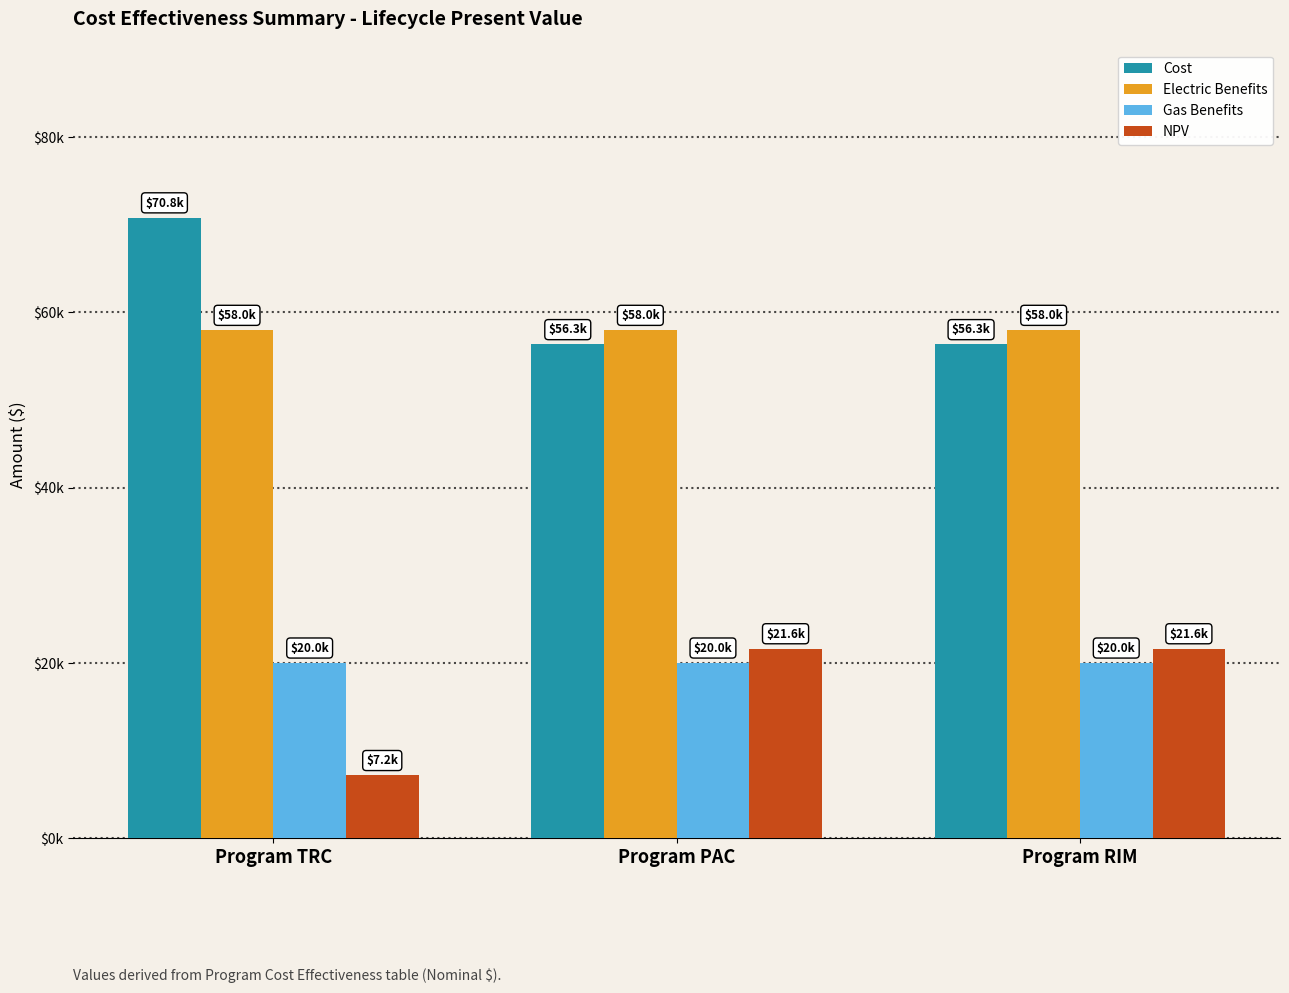

The Cost series shows 70823.2 at Program TRC. True or false?

True